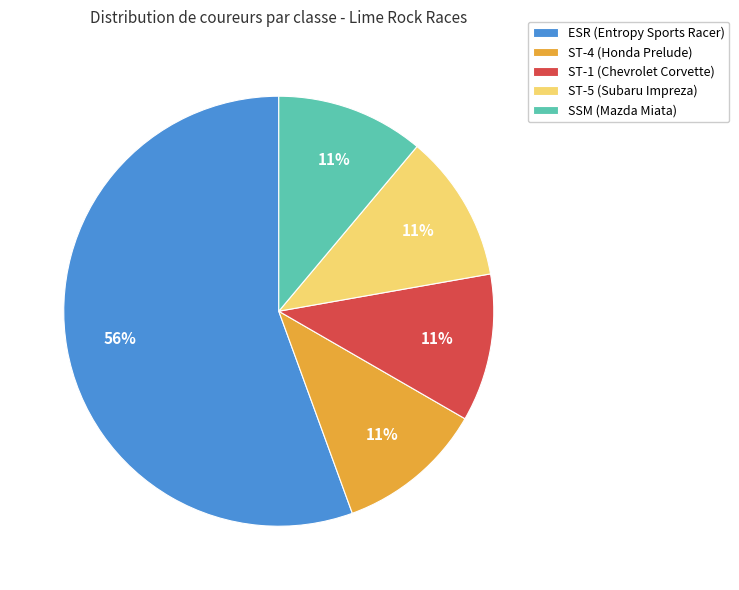

What is the ratio of the value at ST-1 (Chevrolet Corvette) to the value at SSM (Mazda Miata)?

1.0